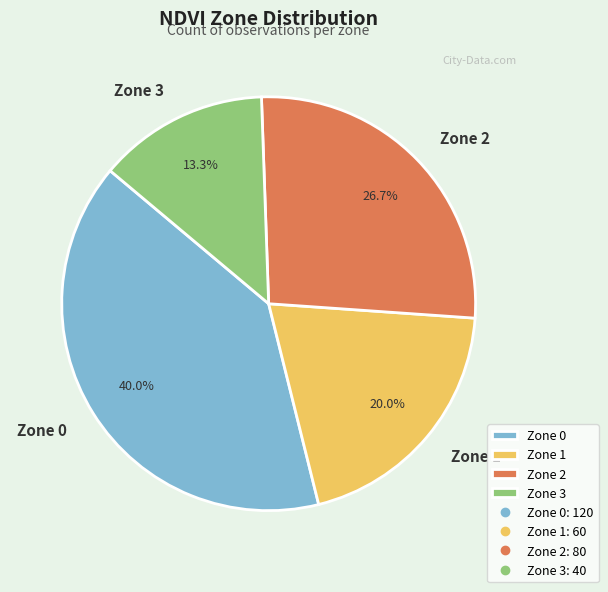

To the nearest percent, what is the average slice percentage?

25%